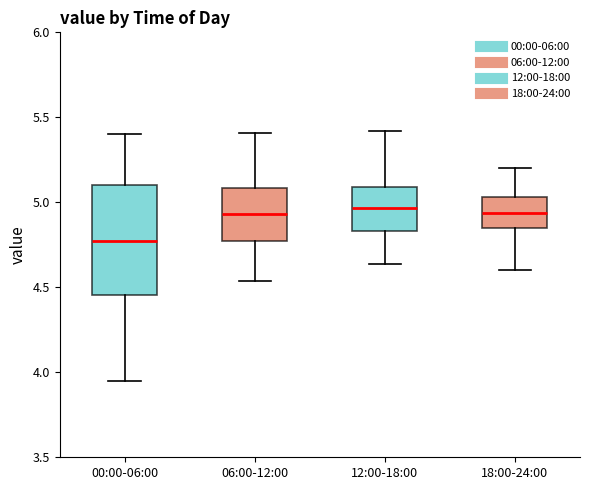

Comparing the boxes themselves (not the whiskers), which one is the tallest?

00:00-06:00